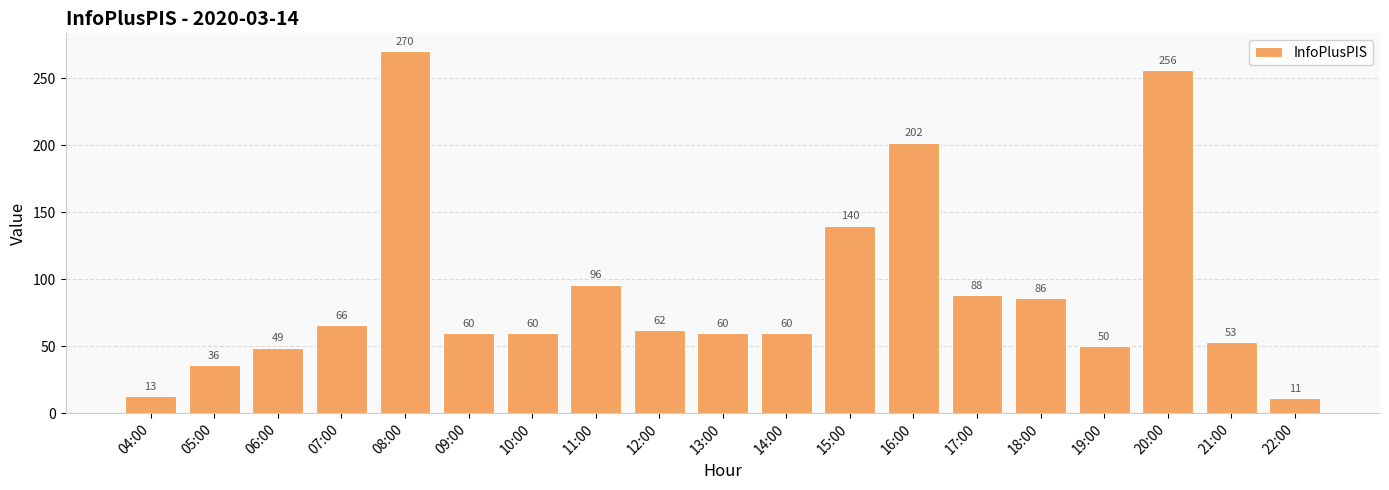

What value does the data have at 07:00, to the nearest 5?

65